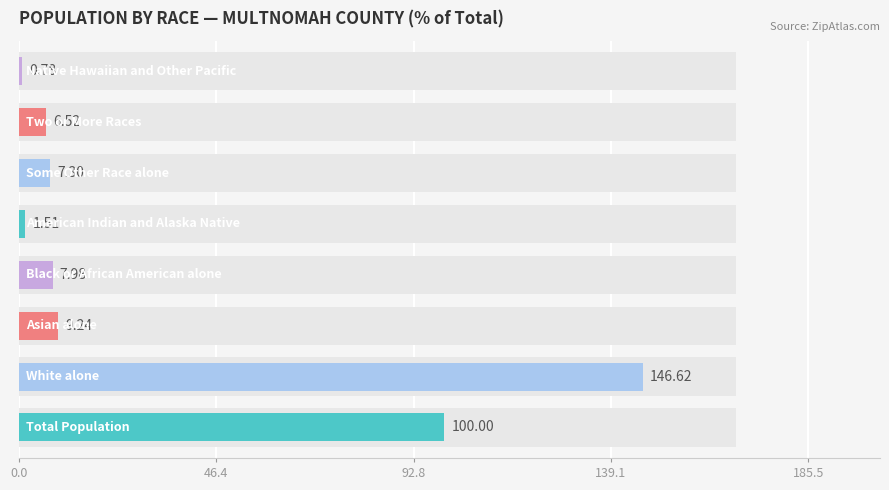

Approximately how many times larger is the value at 5 compared to 0.0?

0.1